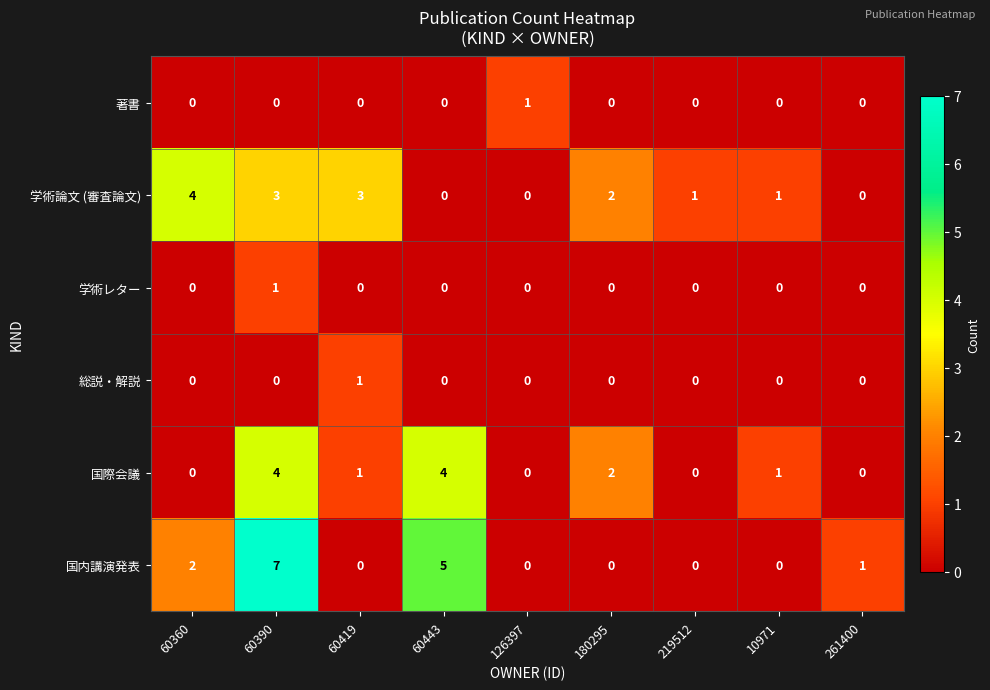

At which category is the sum across all series the highest?

60390